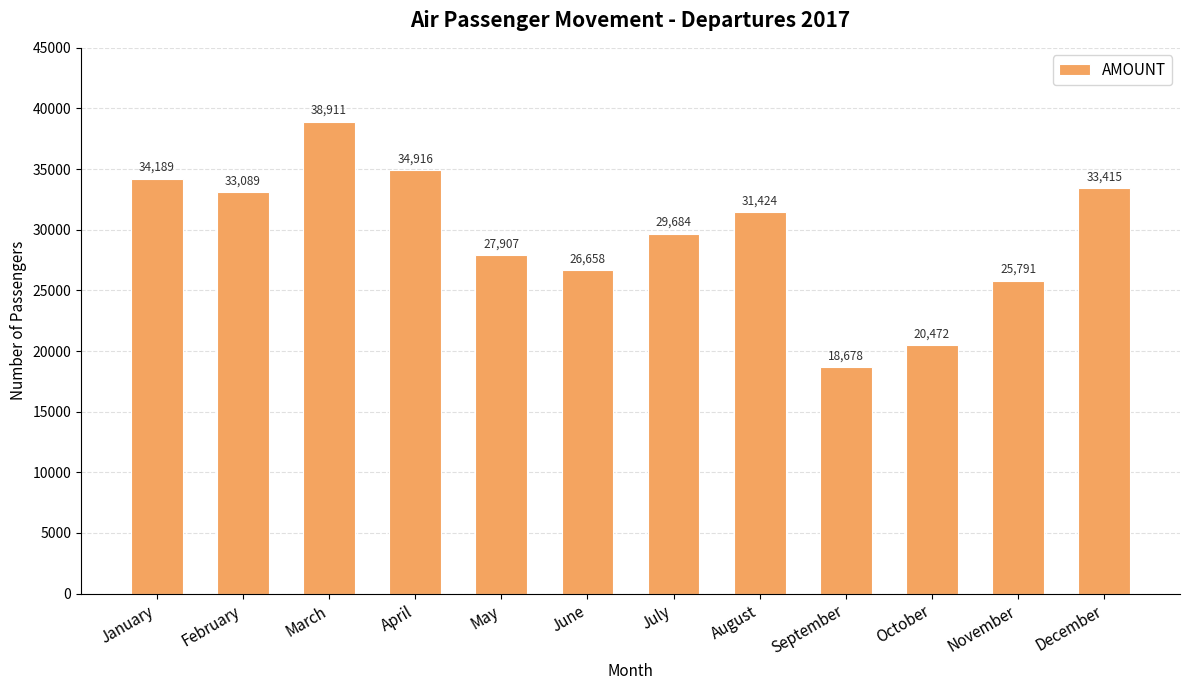

Does the chart contain stacked bars?

No